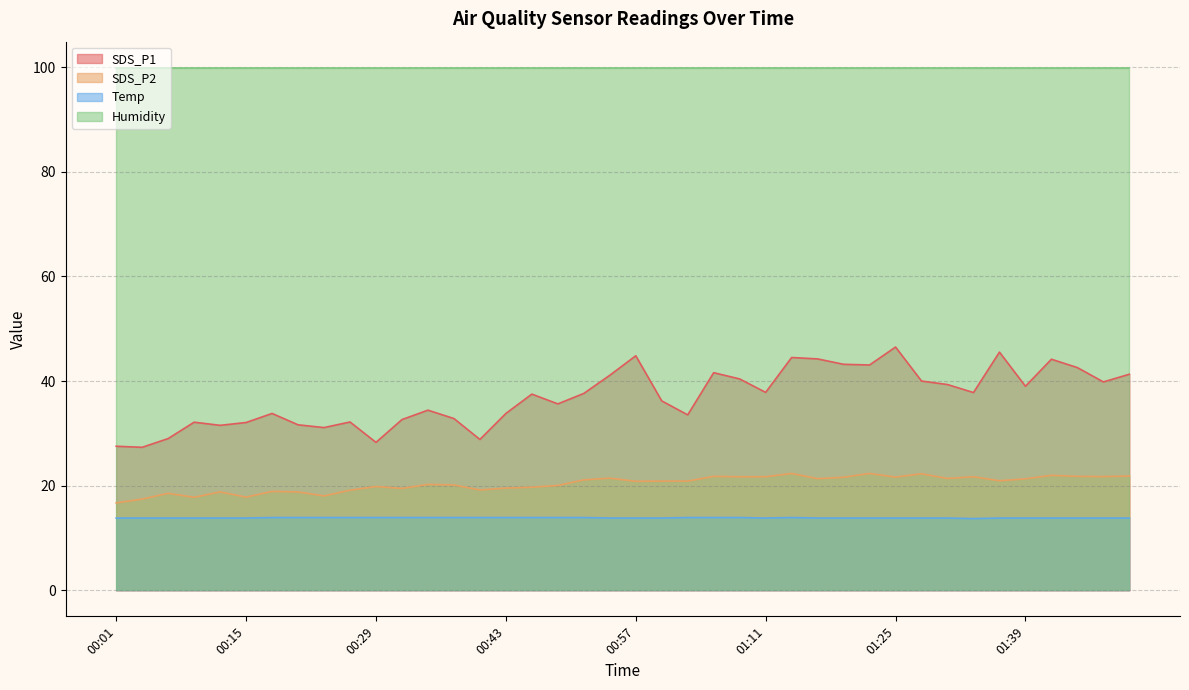

True or false: Temp and SDS_P2 intersect in this chart.

False